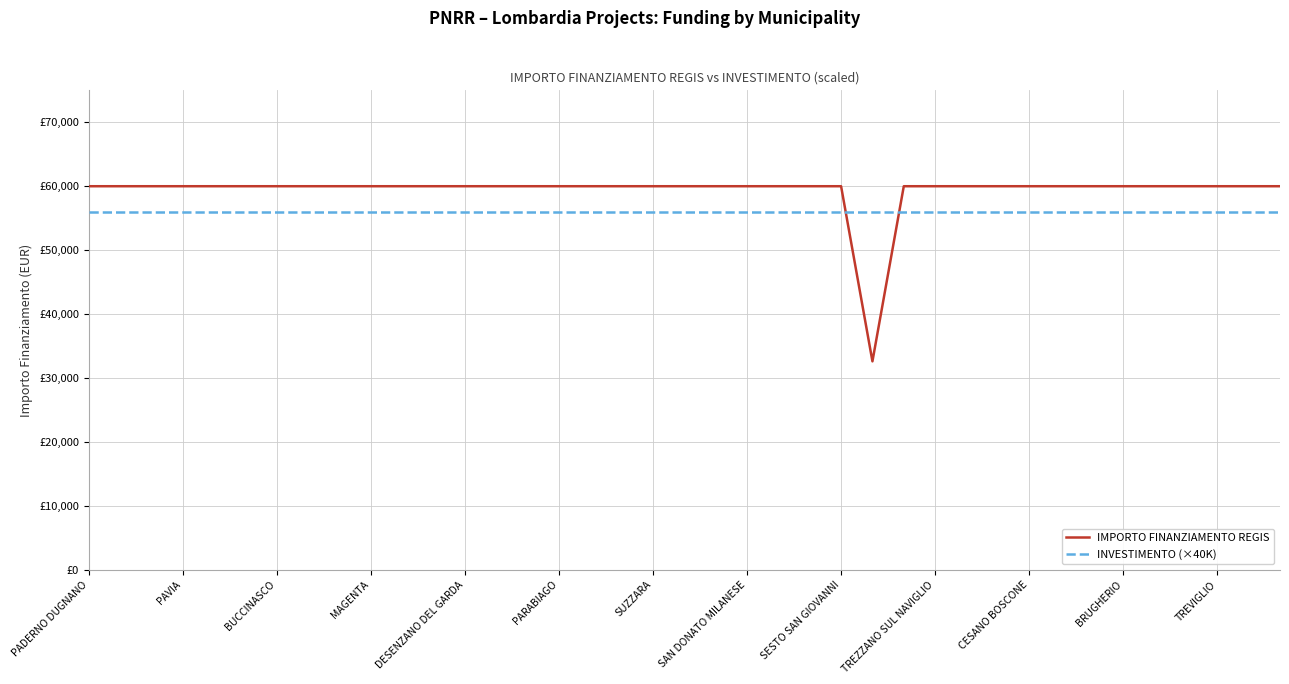

Rank the series by their maximum value, from lowest to highest.

INVESTIMENTO (×40K), IMPORTO FINANZIAMENTO REGIS